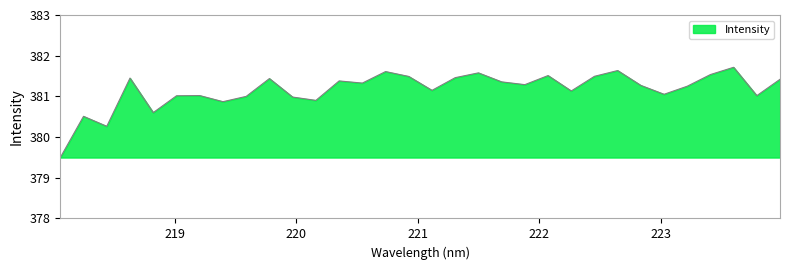

What is the smallest value displayed?

379.5